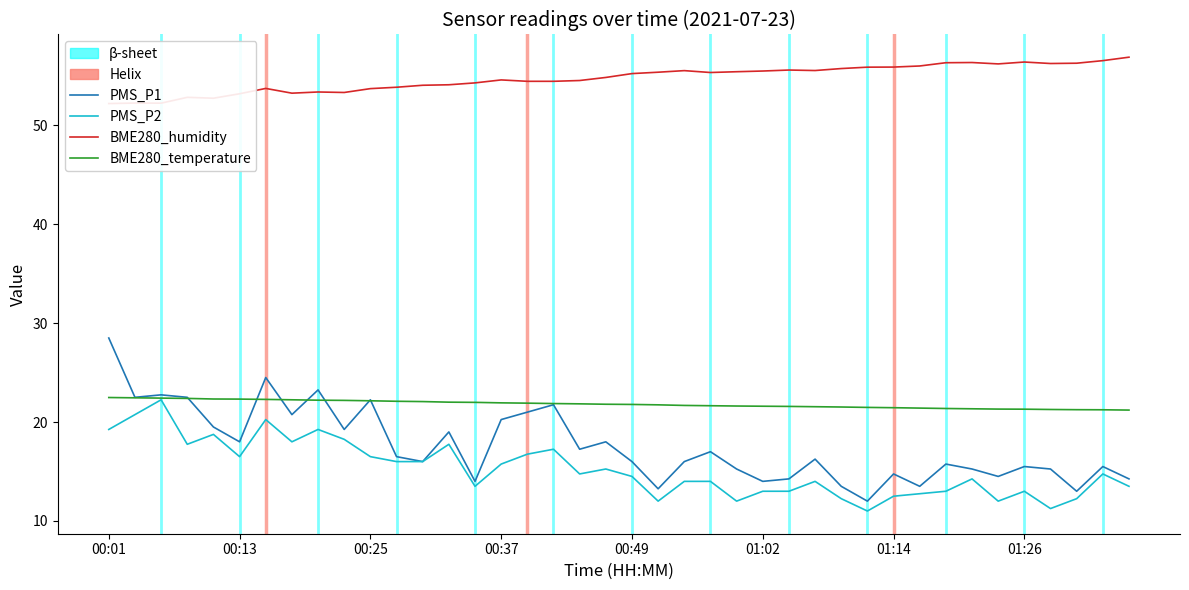

What is the average value of the PMS_P2 series?

15.2